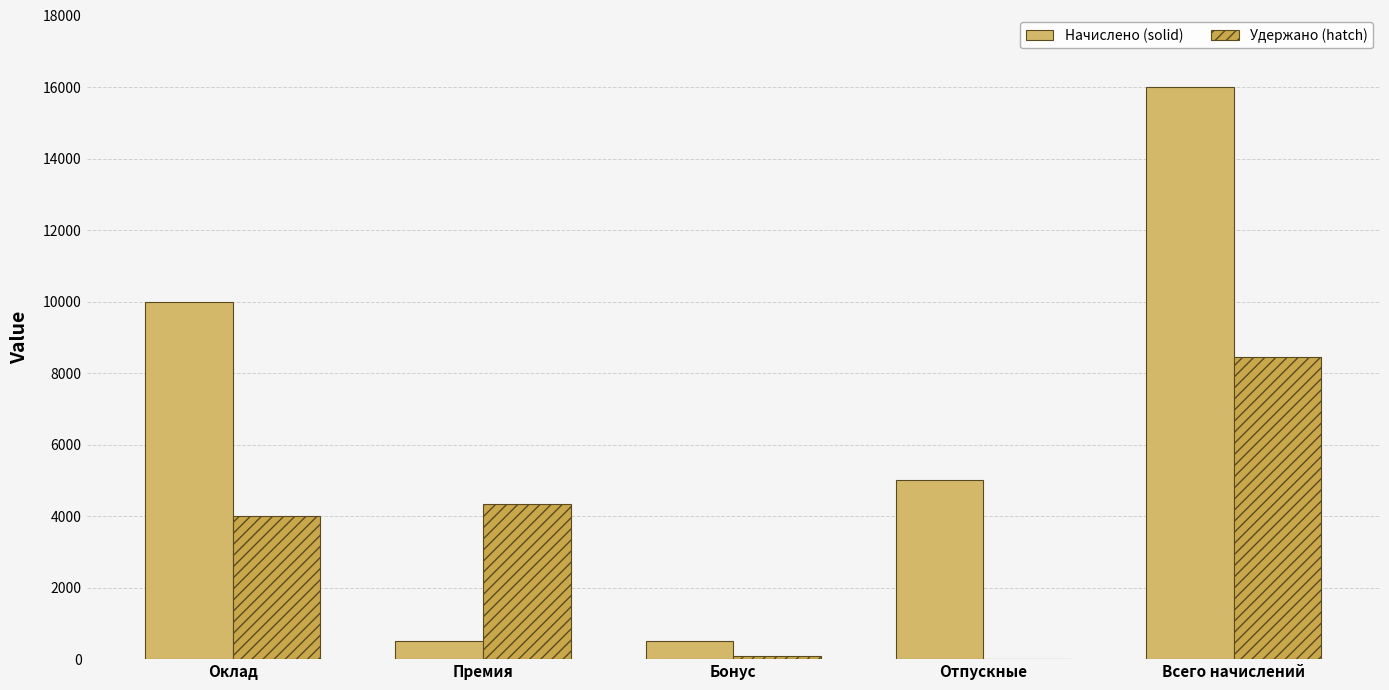

How many groups of bars are there?

5